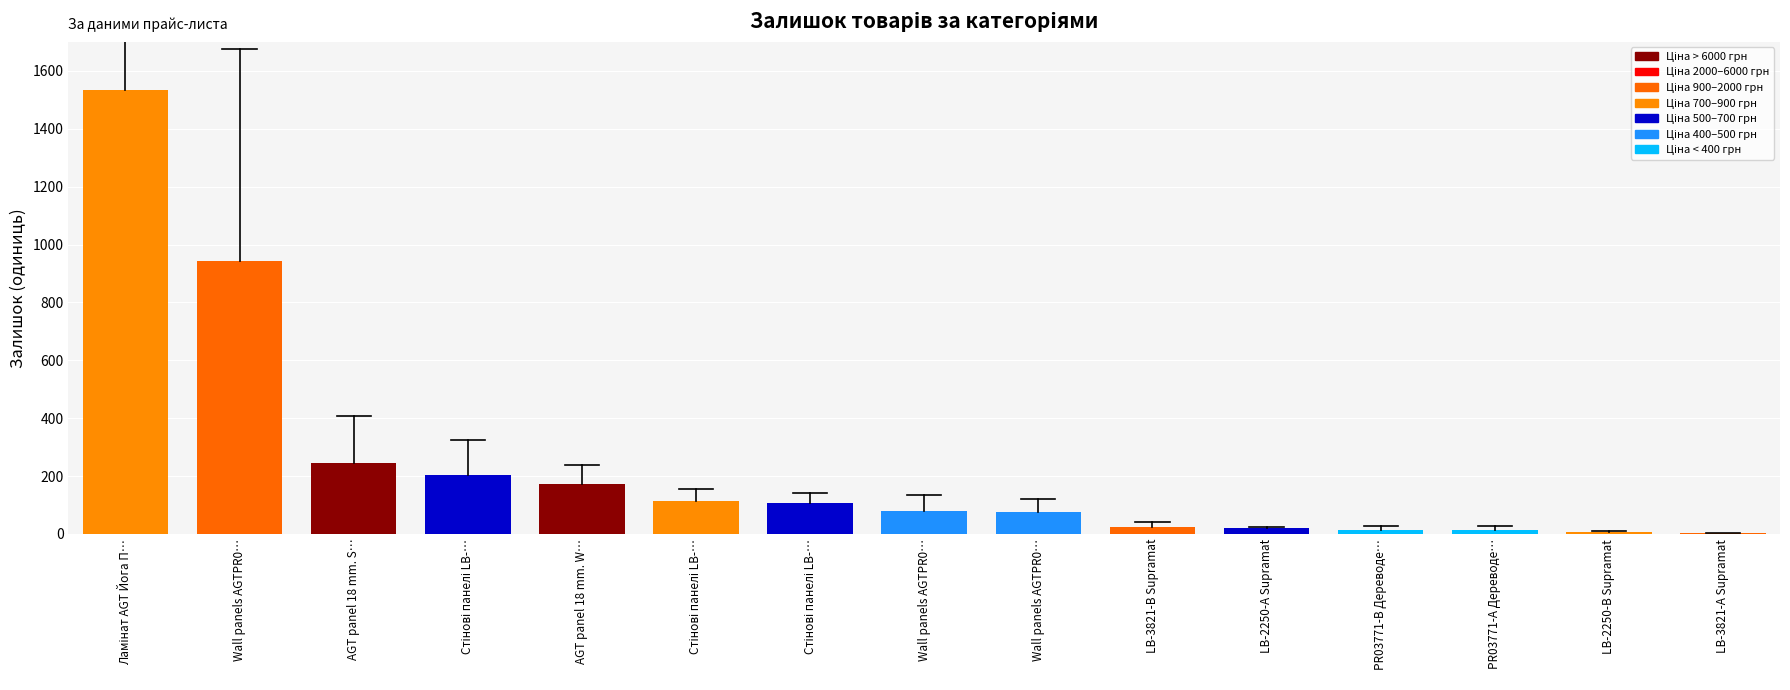

What is the difference between the maximum and minimum values?

1532